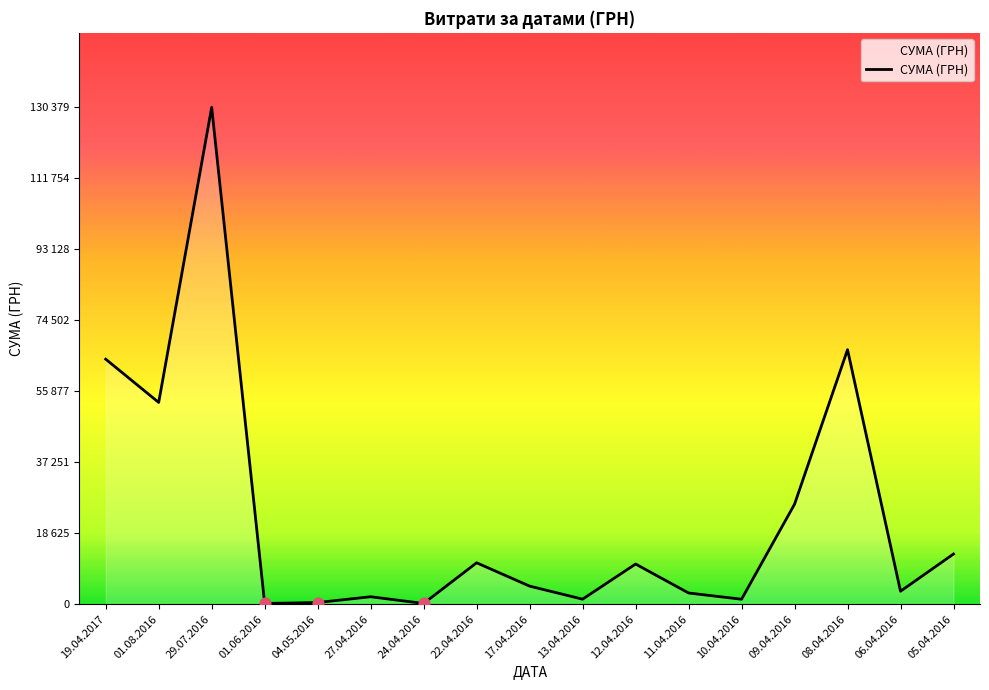

Which has a higher value, 29.07.2016 or 06.04.2016?

29.07.2016